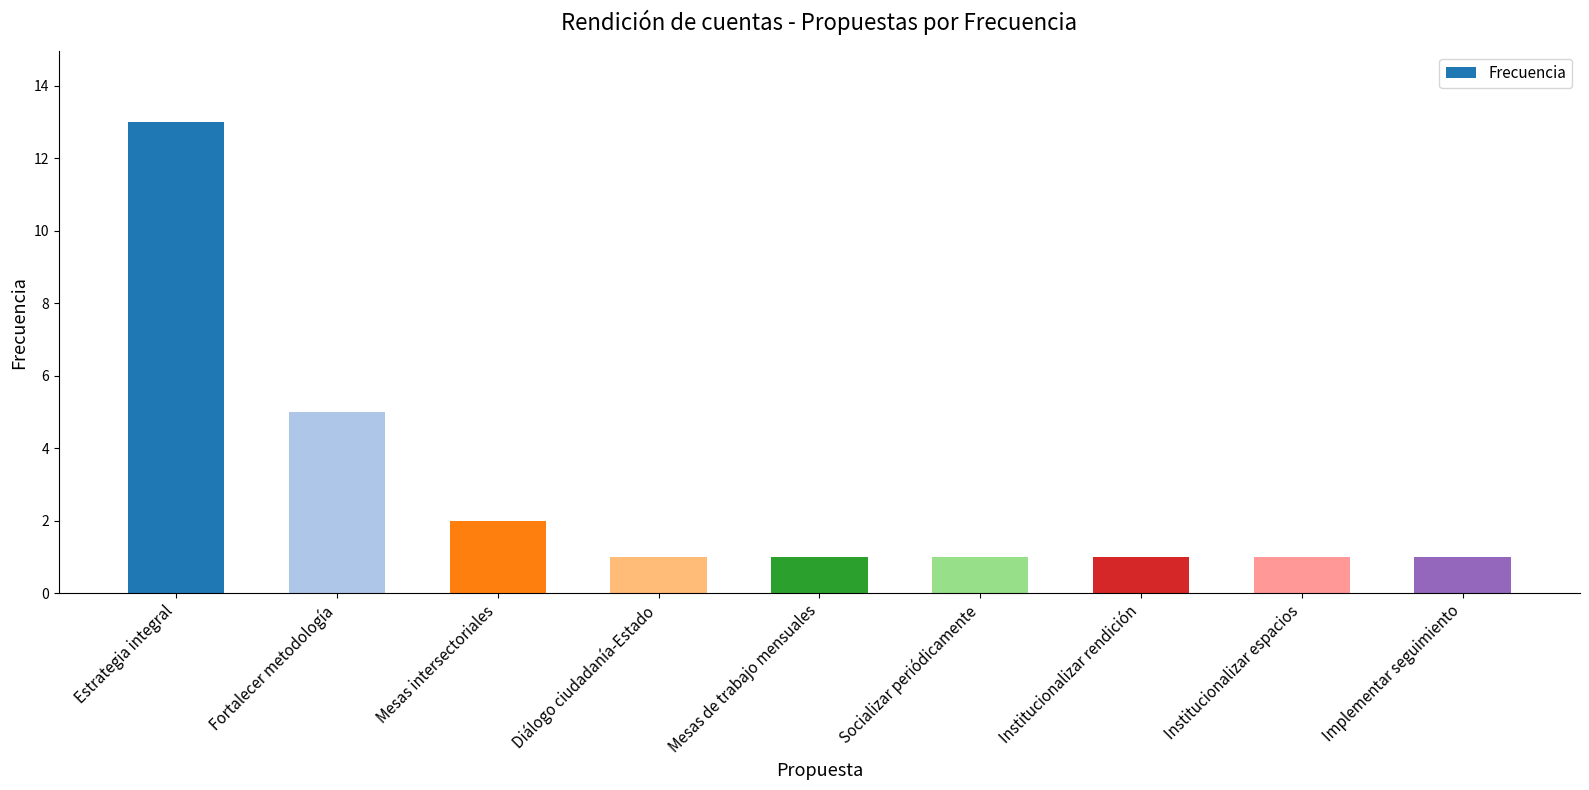

What position from the right is Institucionalizar espacios?

2